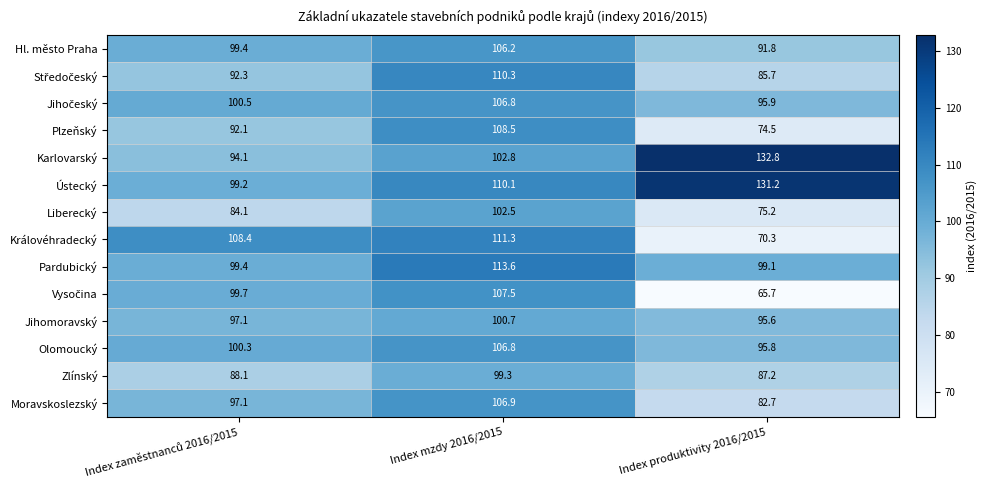

Read the Jihomoravský value at Index produktivity 2016/2015.

95.6